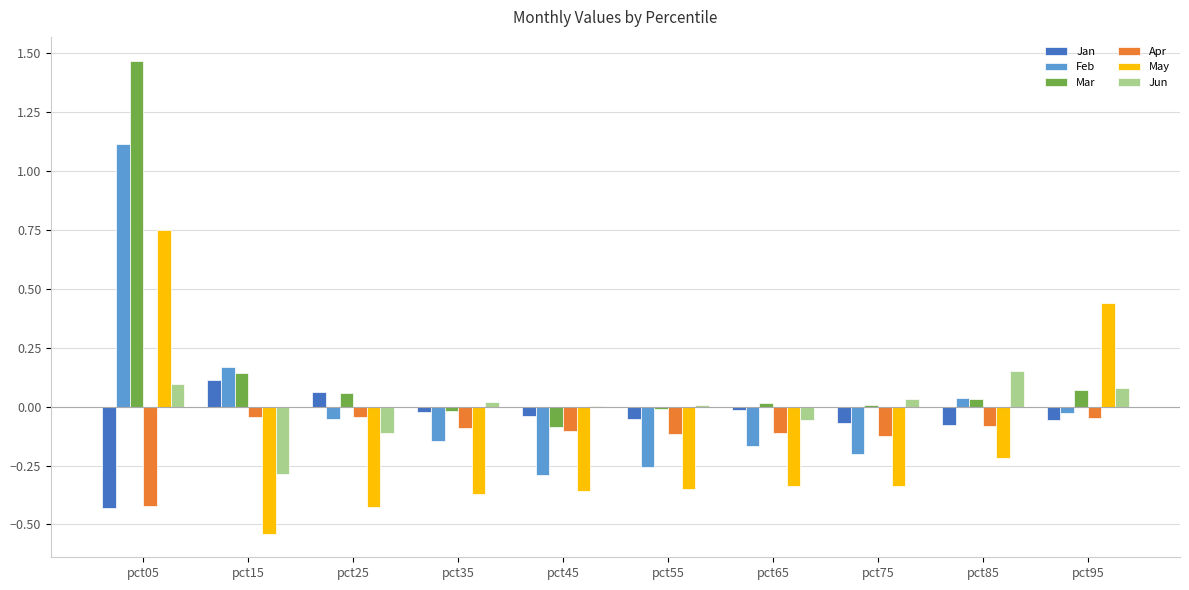

True or false: Apr has a value of -0.2 at pct55.

False